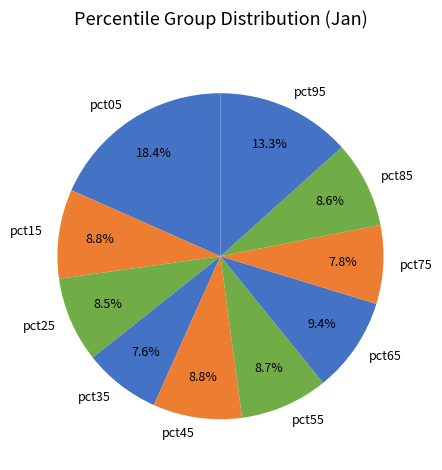

How many slices are in this pie chart?

10